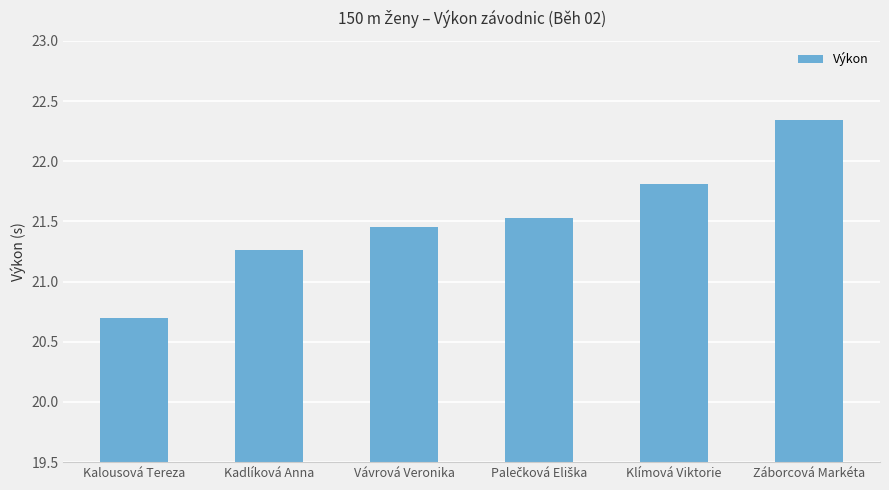

How many series are shown in this chart?

1